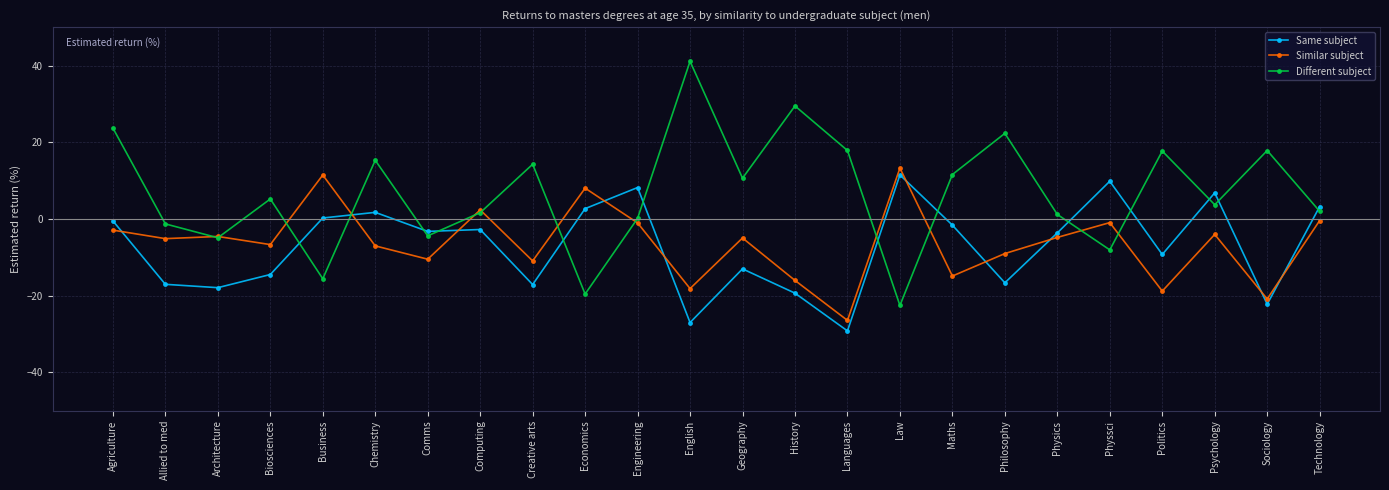

Which series changed the most between Allied to med and History?

Different subject